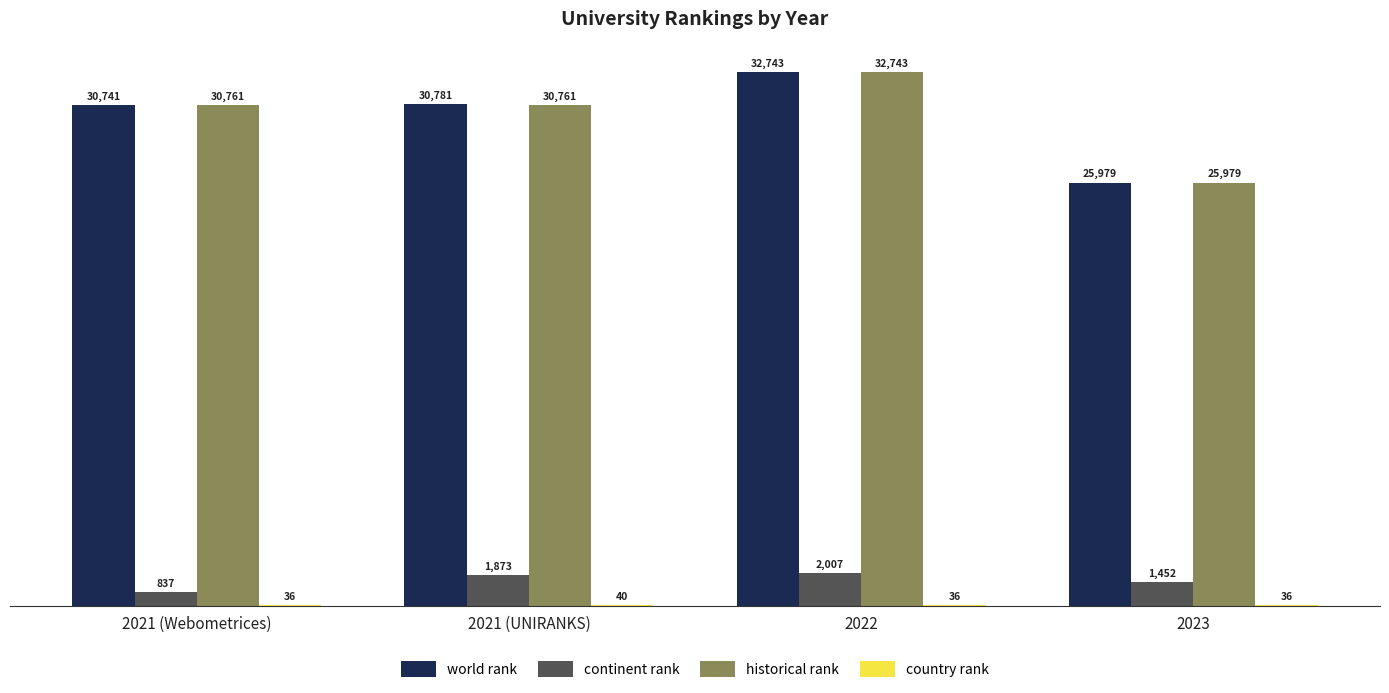

What is the greatest value displayed?

32743